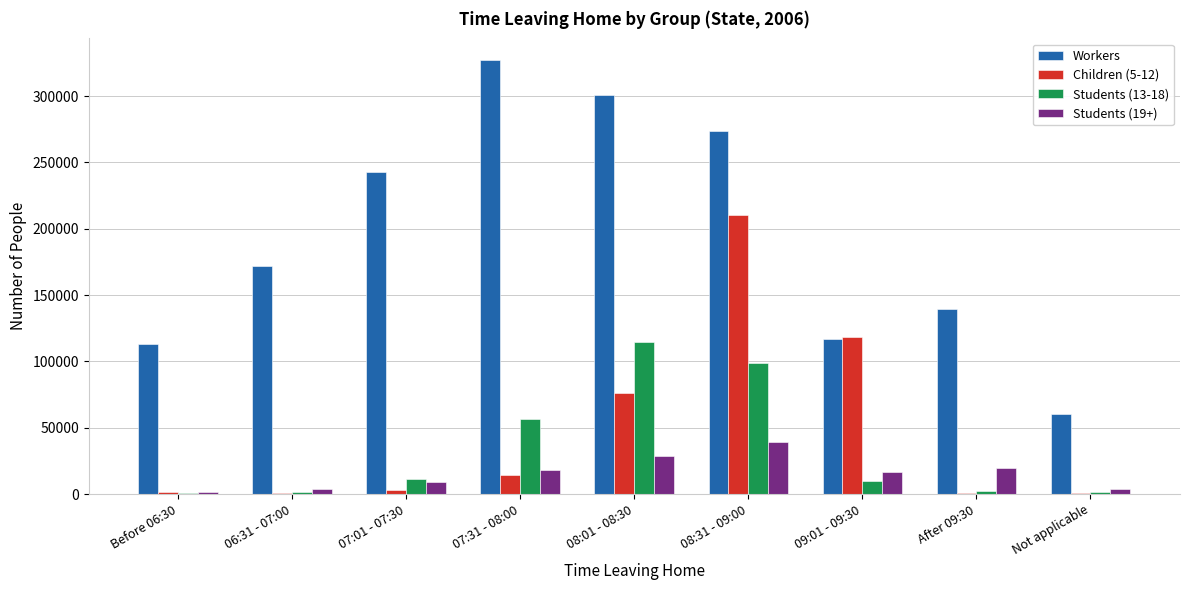

The Children (5-12) series shows 363885 at 08:31 - 09:00. True or false?

False